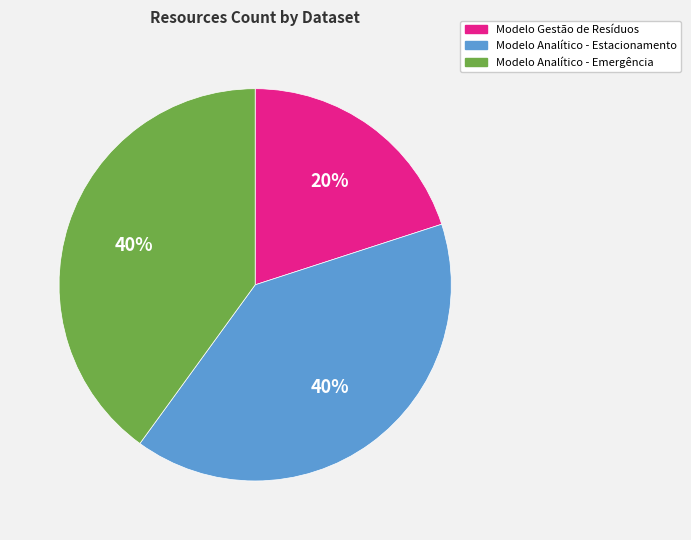

Which has a higher value, Modelo Analítico - Estacionamento or Modelo Gestão de Resíduos?

Modelo Analítico - Estacionamento